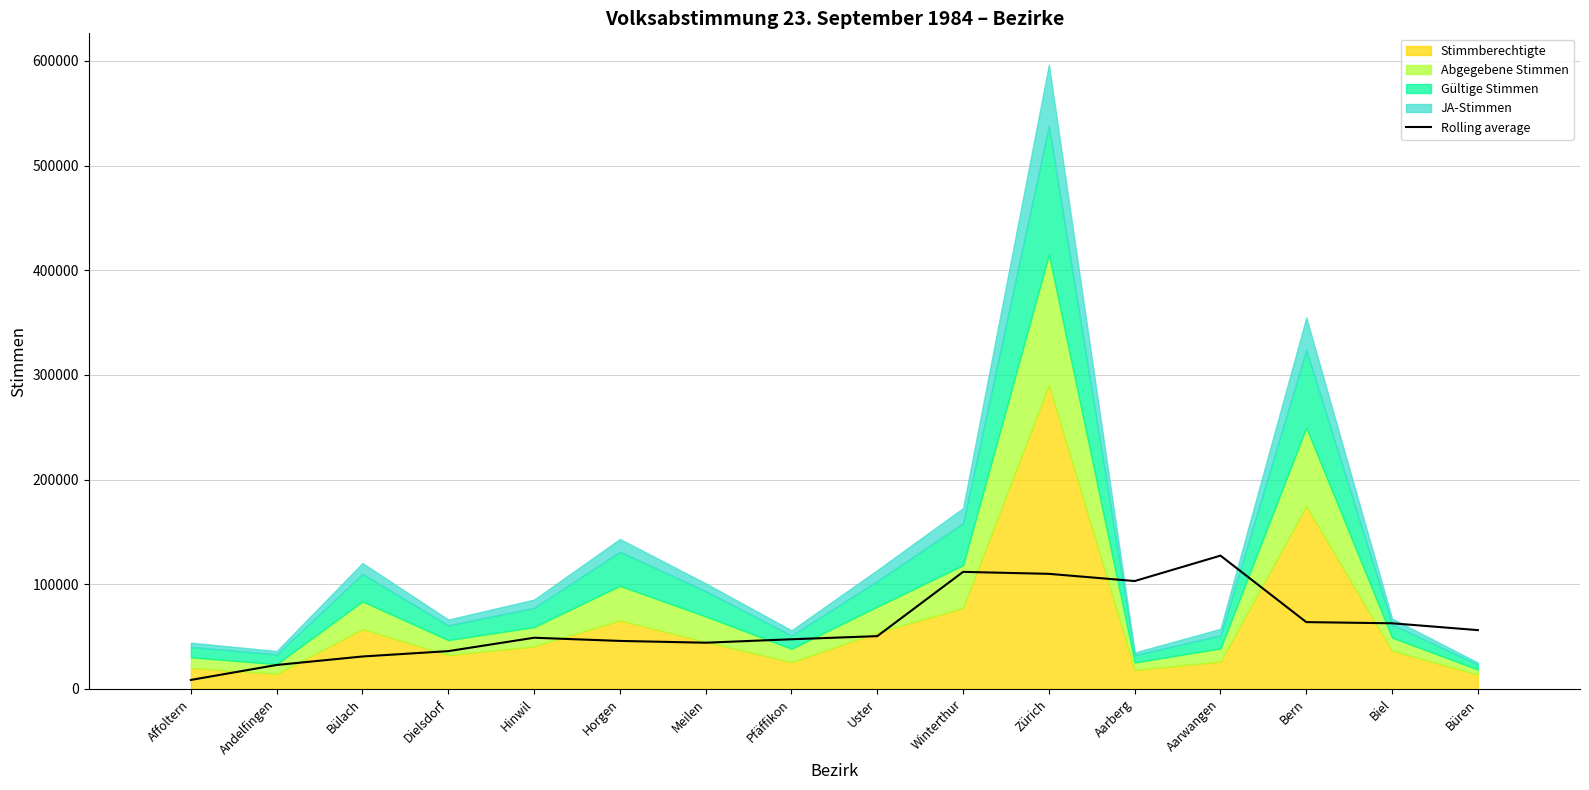

Approximately how many times larger is the value at Aarwangen compared to Zürich?

1.2